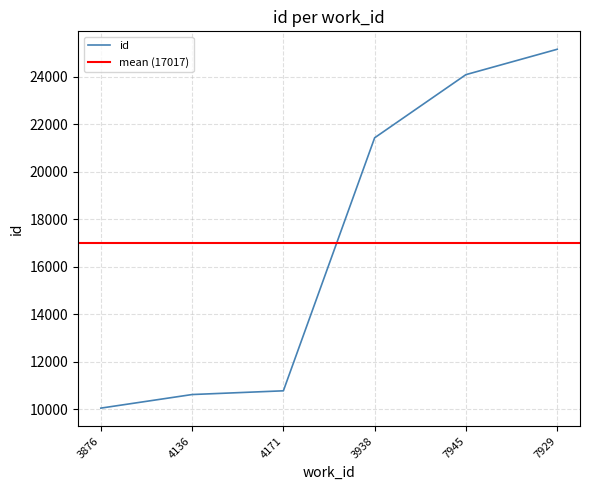

The value at 7945 is 24087. True or false?

True